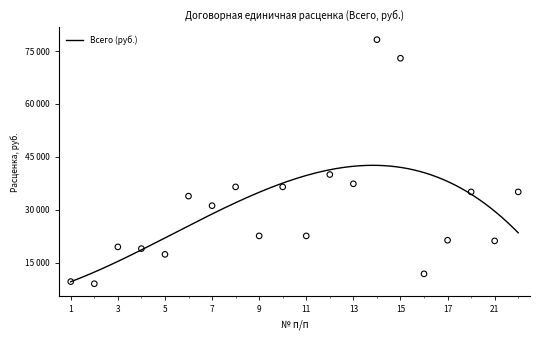

What is the change in value from 4 to 12?

+21006.8